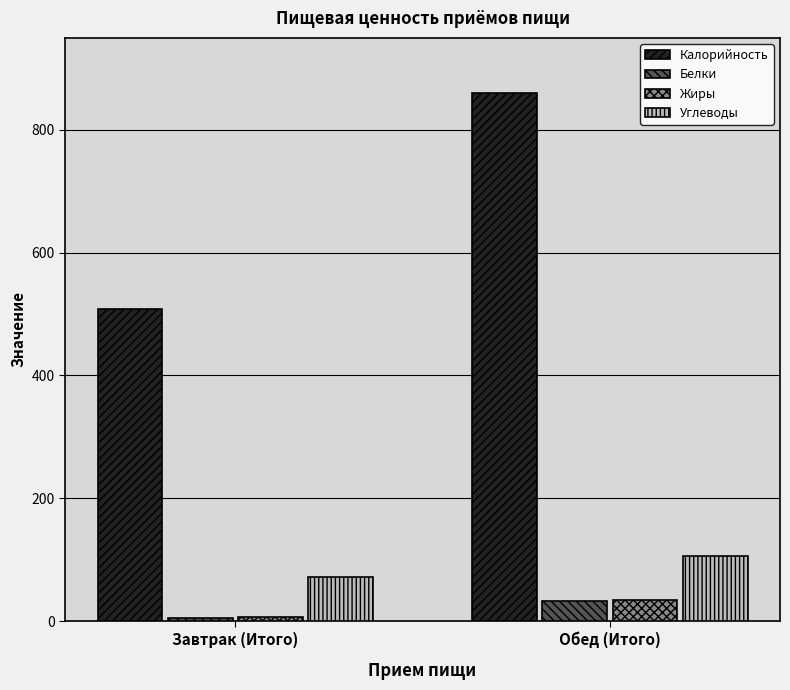

Count the number of categories in the chart.

2